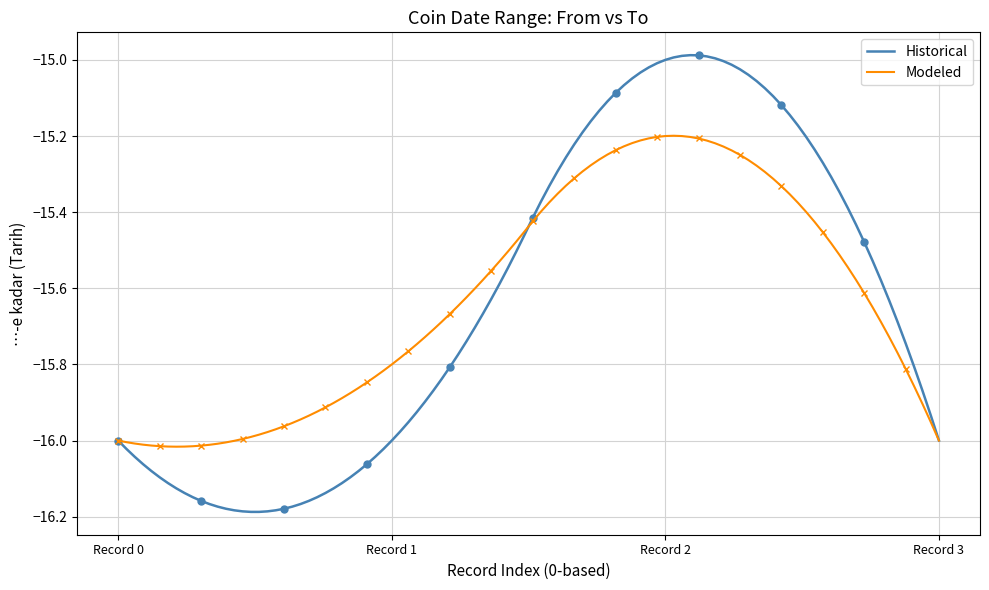

What are all the series names shown in the legend?

Historical, Modeled